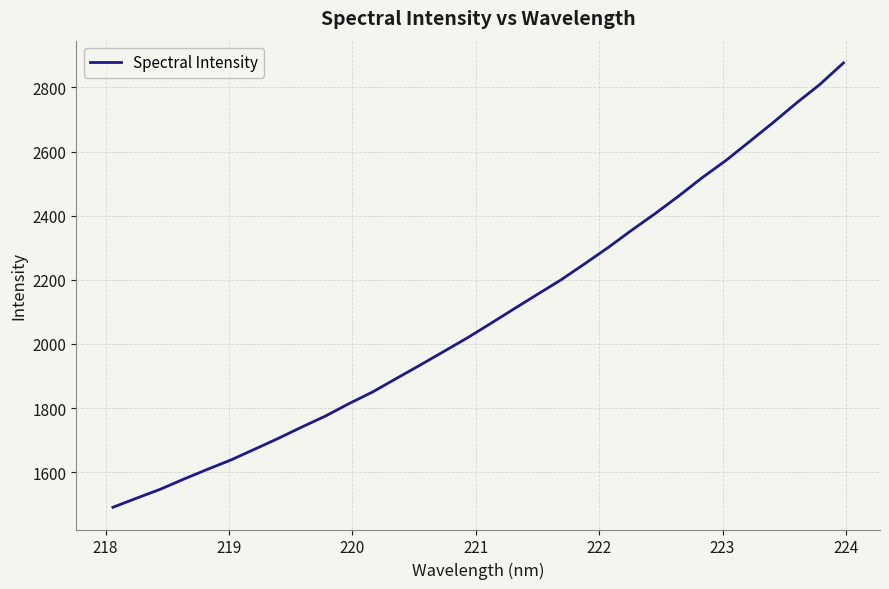

What is the difference between the maximum and minimum values?

1385.7